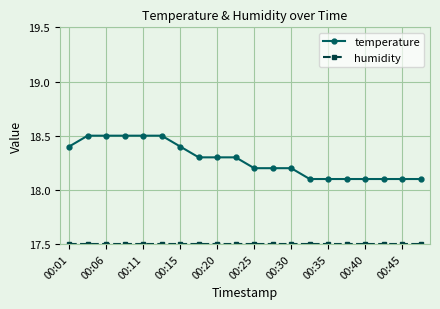

What is the greatest value displayed?

18.5